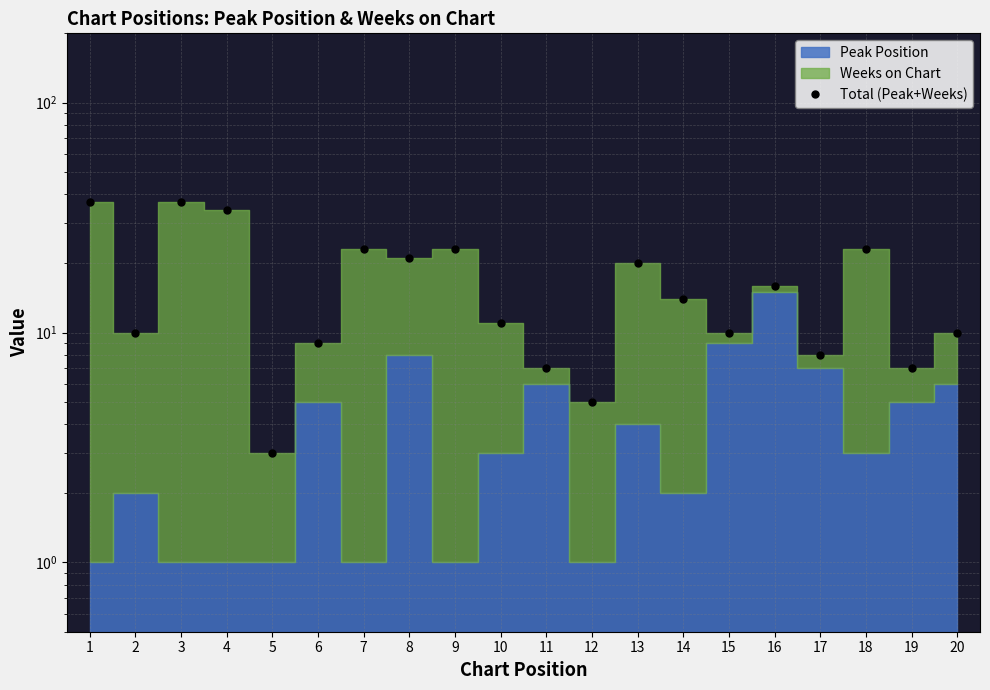

Is it true that the value at 13 is 11?

False